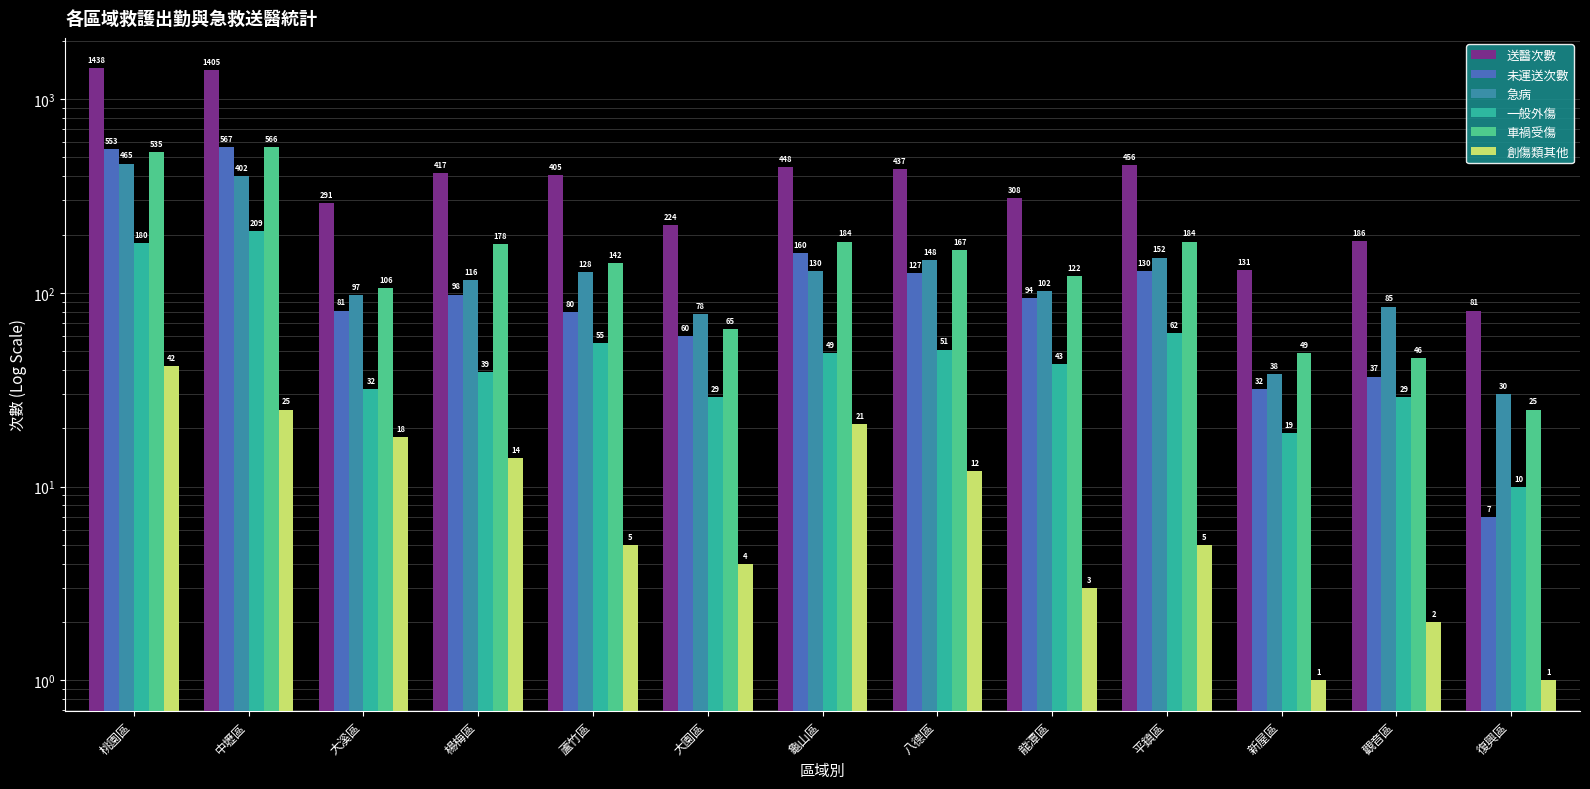

Is the value of 車禍受傷 at 八德區 greater than the value of 創傷類其他 at 新屋區?

Yes